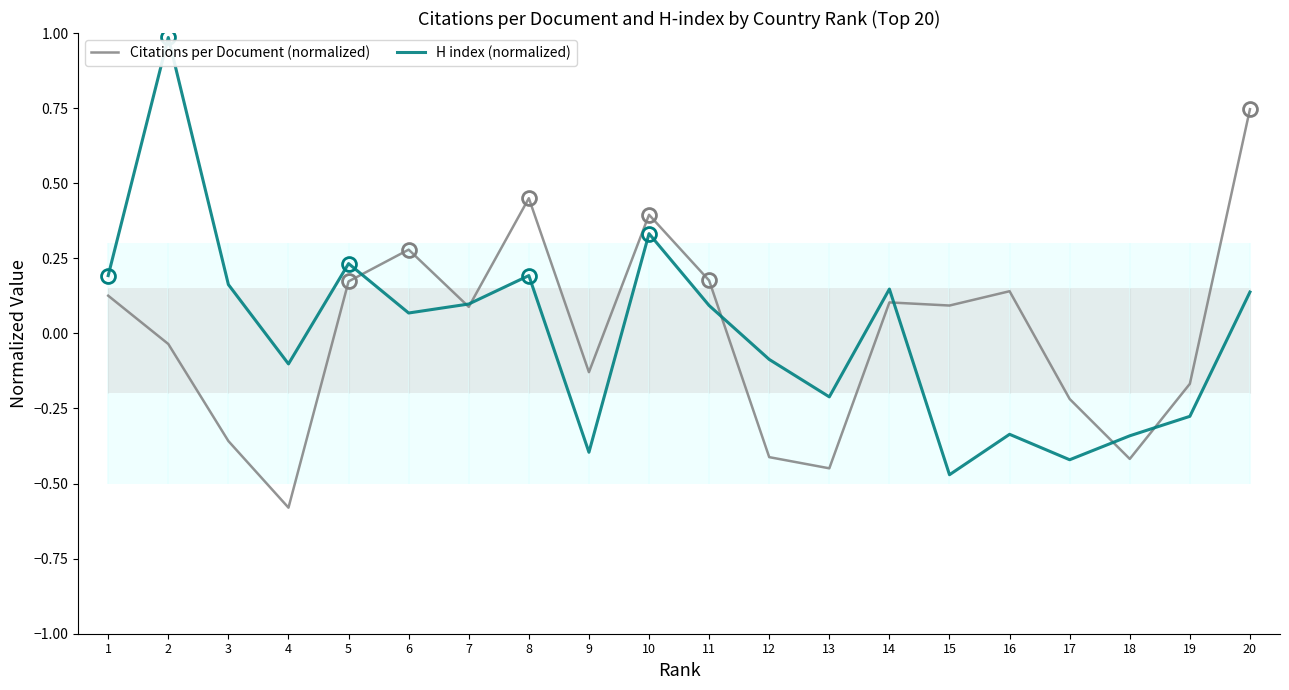

The value of Citations per Document (normalized) at 5 is 0.1. True or false?

False